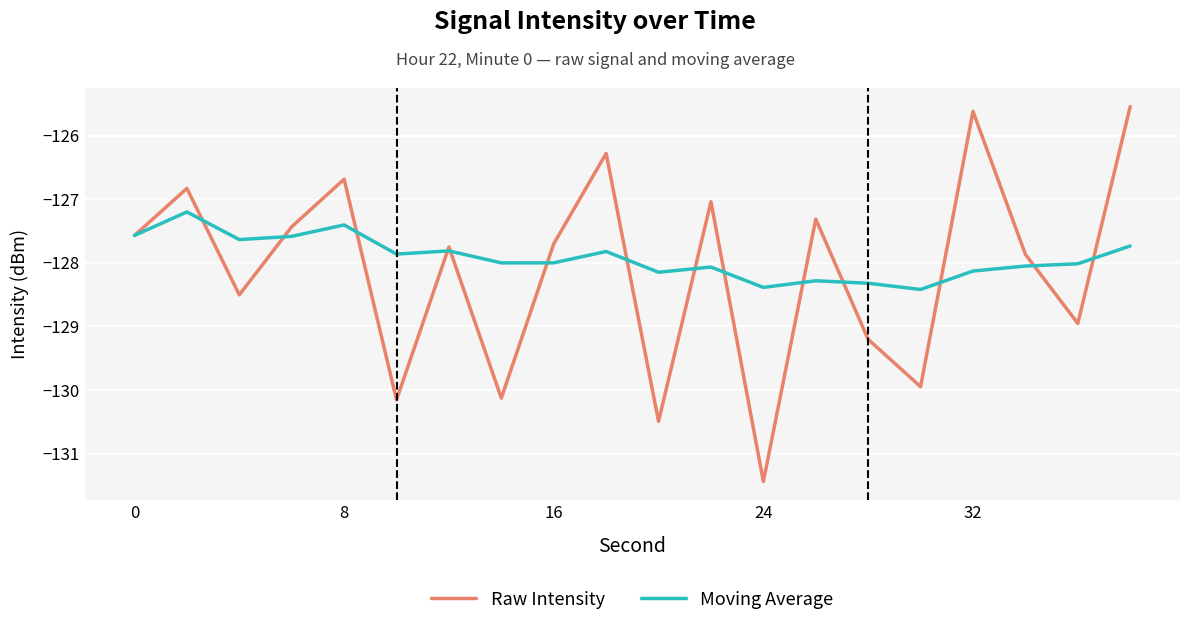

Which series has the largest range (max minus min)?

Raw Intensity